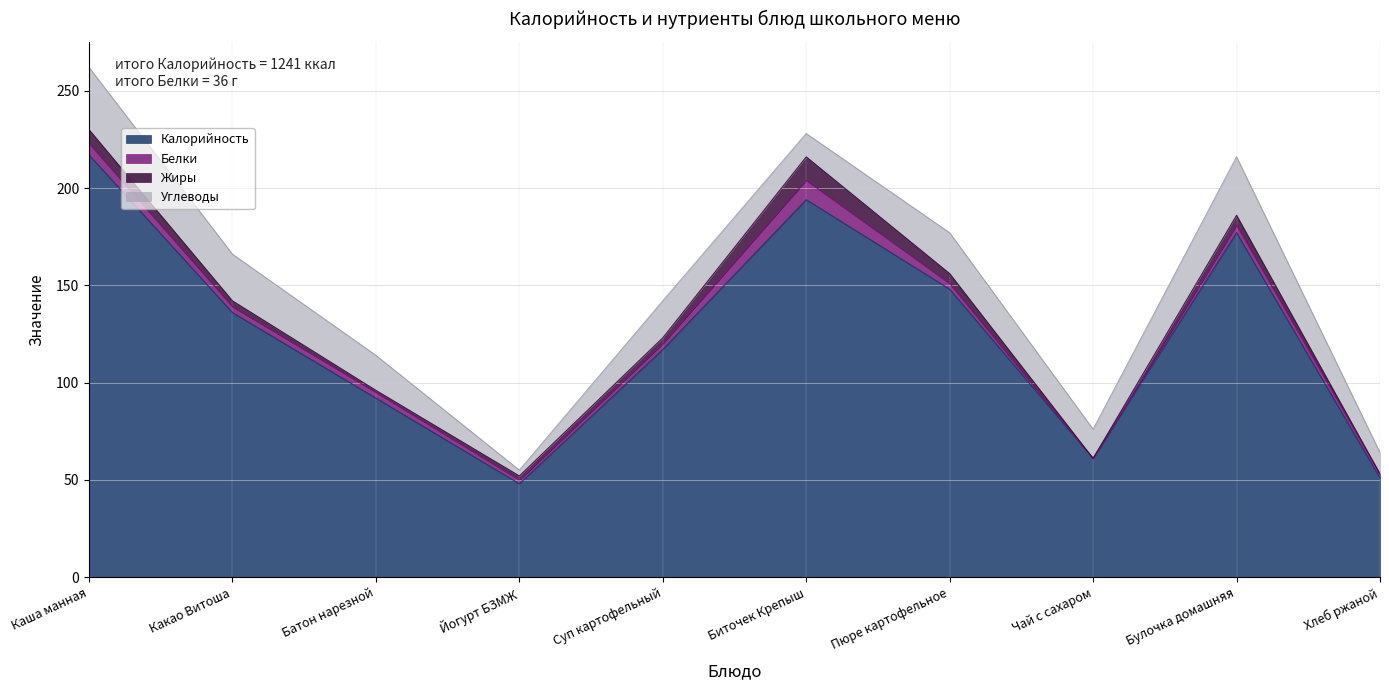

True or false: Белки and Углеводы cross at least once.

False